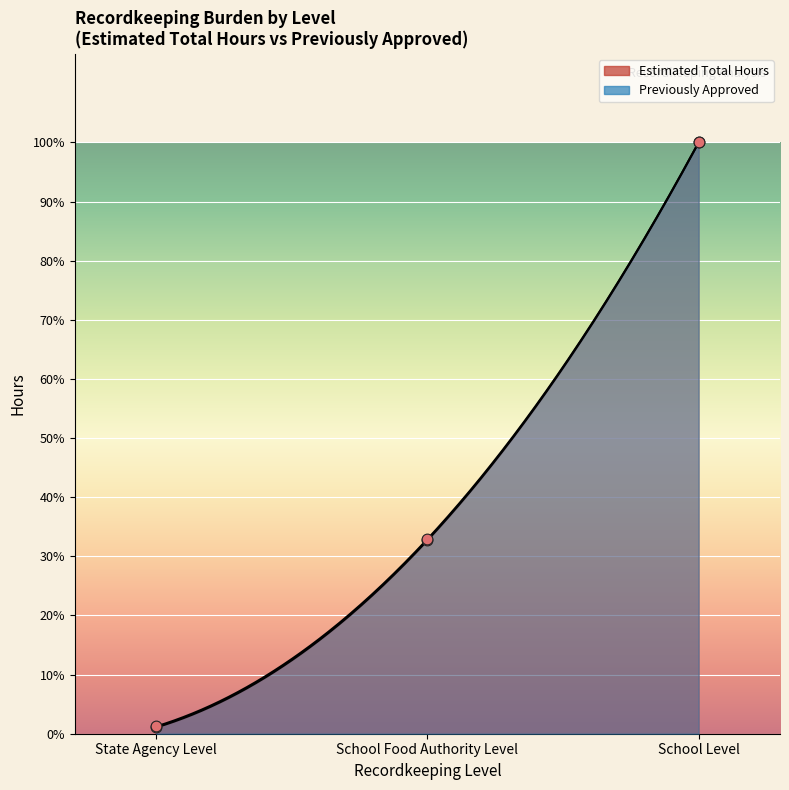

Which series has the widest spread of Y values?

Estimated Total Hours (data)